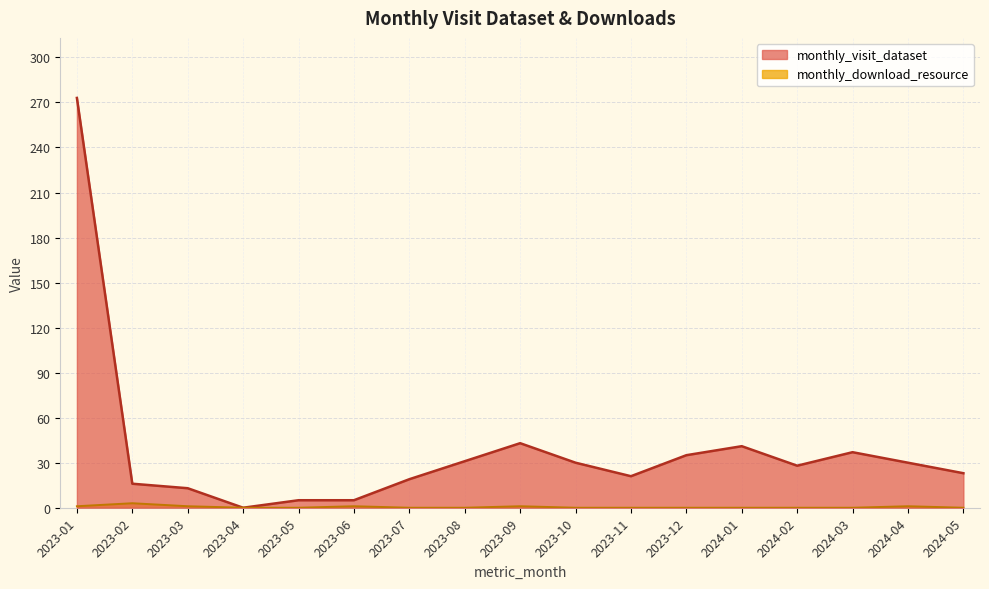

List the labels in order of monthly_download_resource value, smallest first.

2023-04, 2023-05, 2023-07, 2023-08, 2023-10, 2023-11, 2023-12, 2024-01, 2024-02, 2024-03, 2024-05, 2023-01, 2023-03, 2023-06, 2023-09, 2024-04, 2023-02